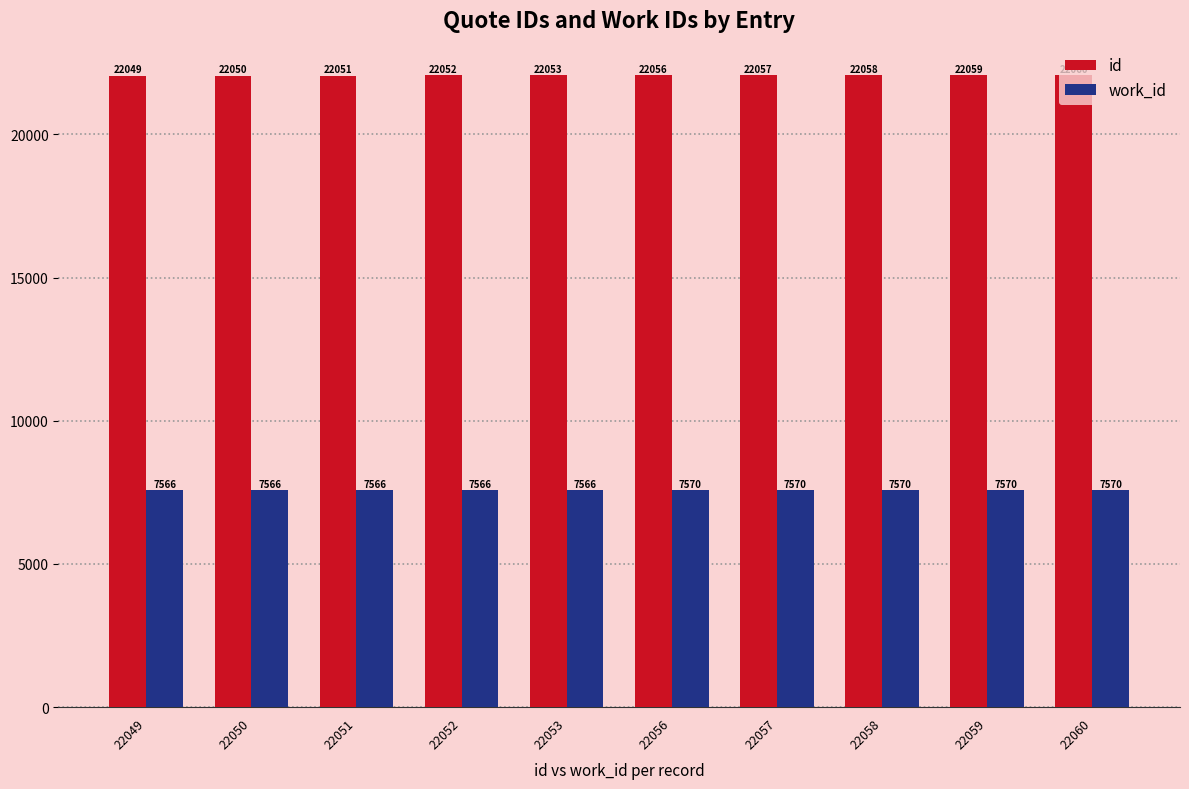

Reading right to left, list all the values displayed in this chart.

id: 22060	22059	22058	22057	22056	22053	22052	22051	22050	22049
work_id: 7570	7570	7570	7570	7570	7566	7566	7566	7566	7566